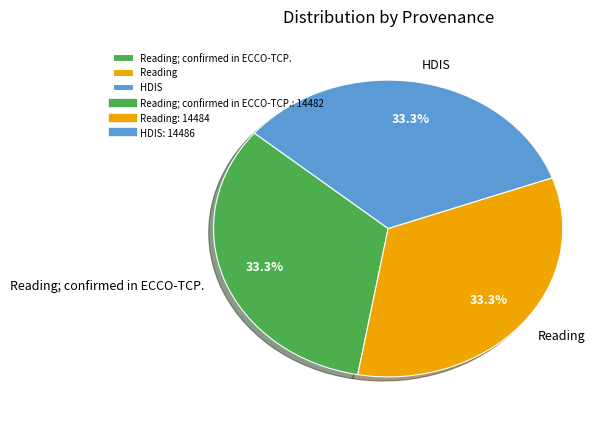

How many segments does this pie chart have?

3